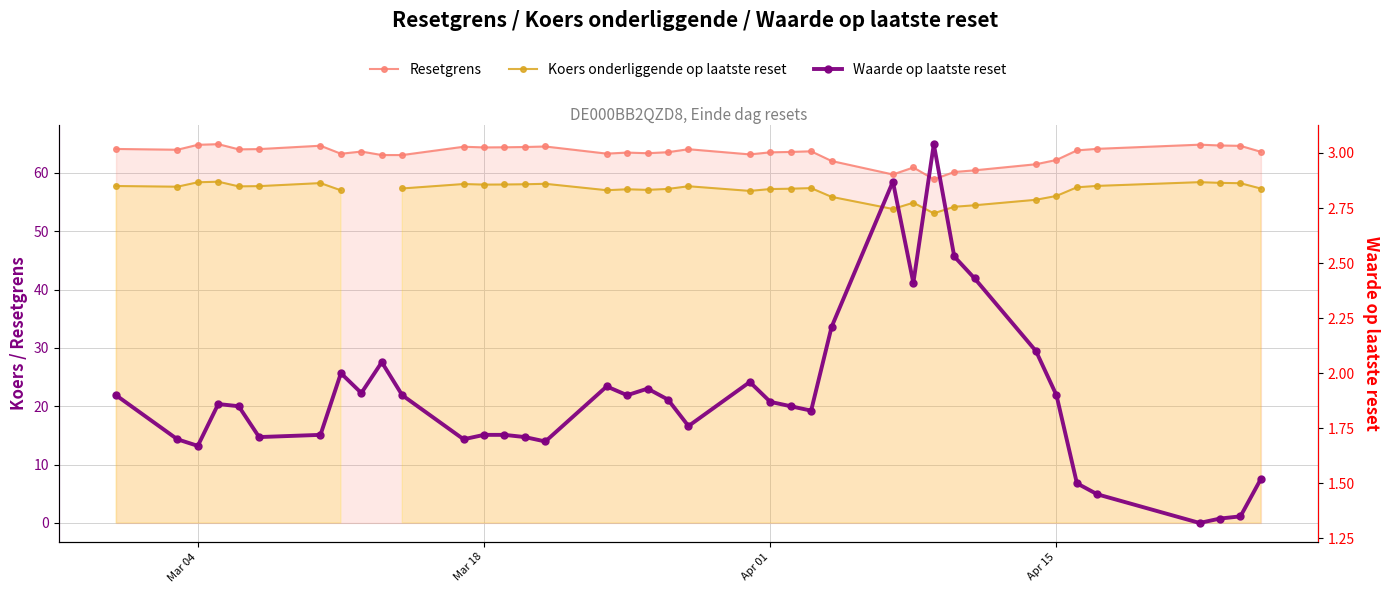

How many lines are shown in the chart?

3